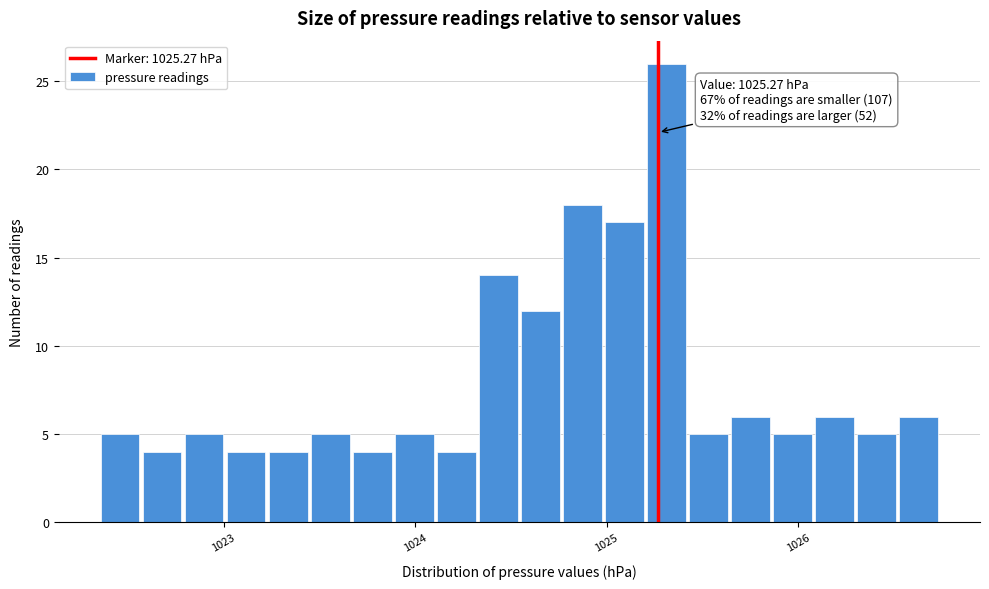

Read against the x-axis, roughly where is the centre of the tallest bar?

1025.3